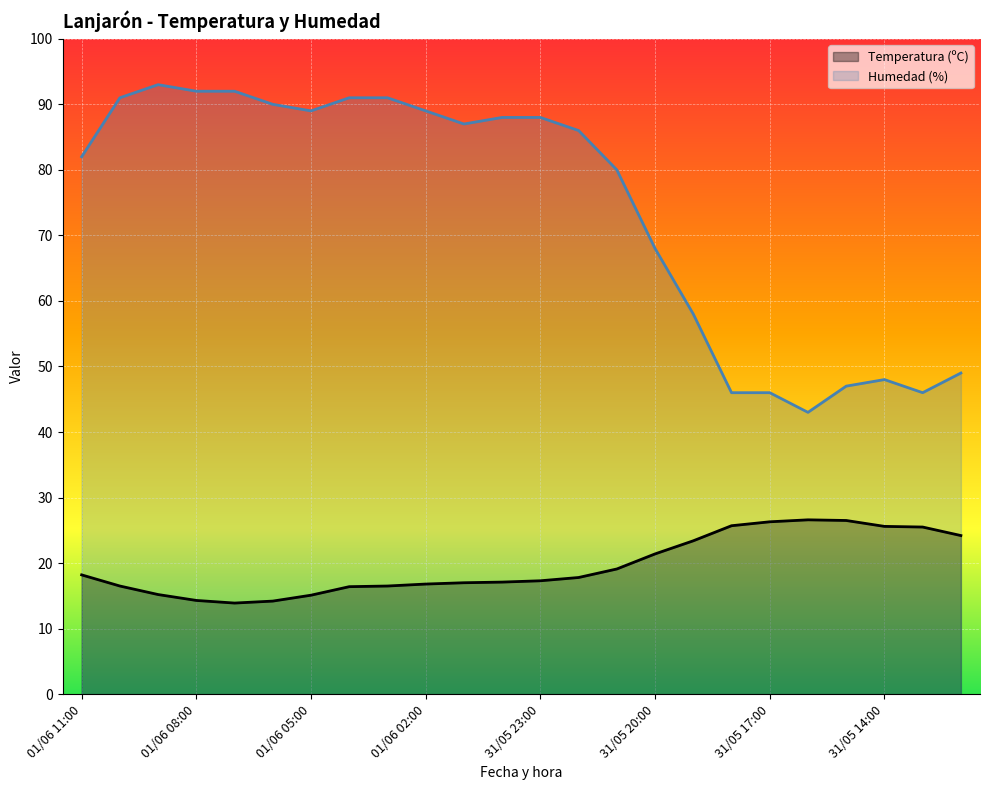

Which series changed the most between 14 and 22?

Humedad (%)